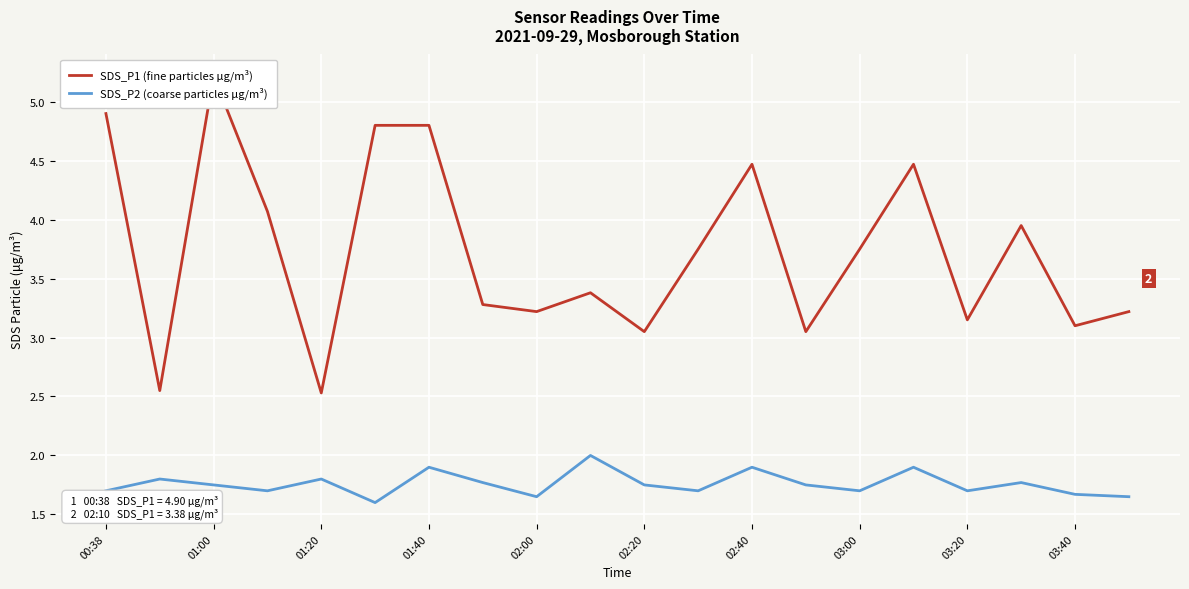

How many distinct data groups are displayed?

2